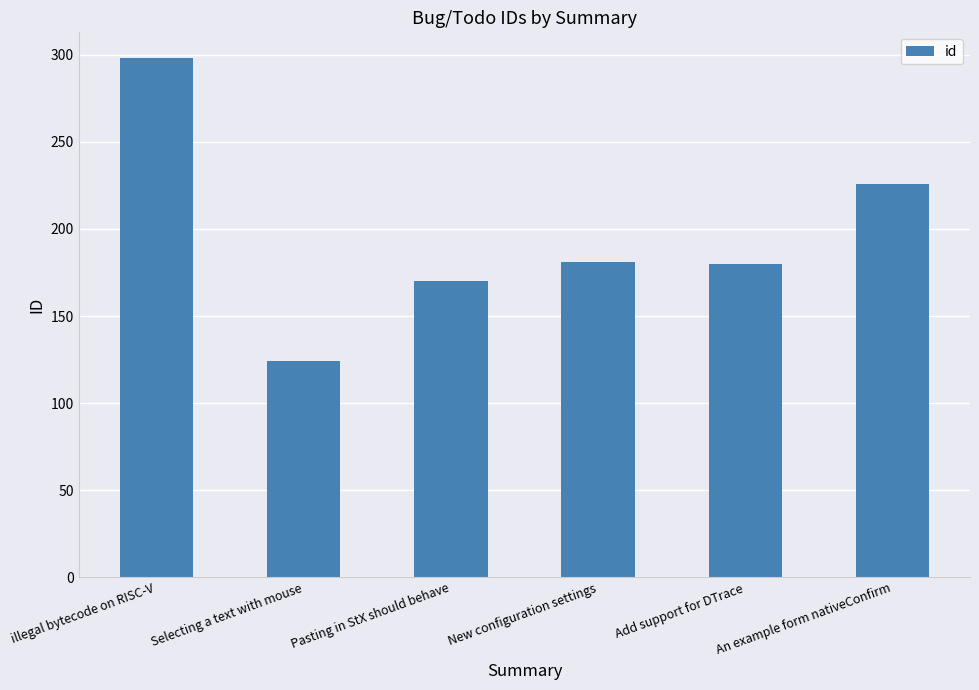

At which category does the chart reach its peak across all series?

illegal bytecode on RISC-V